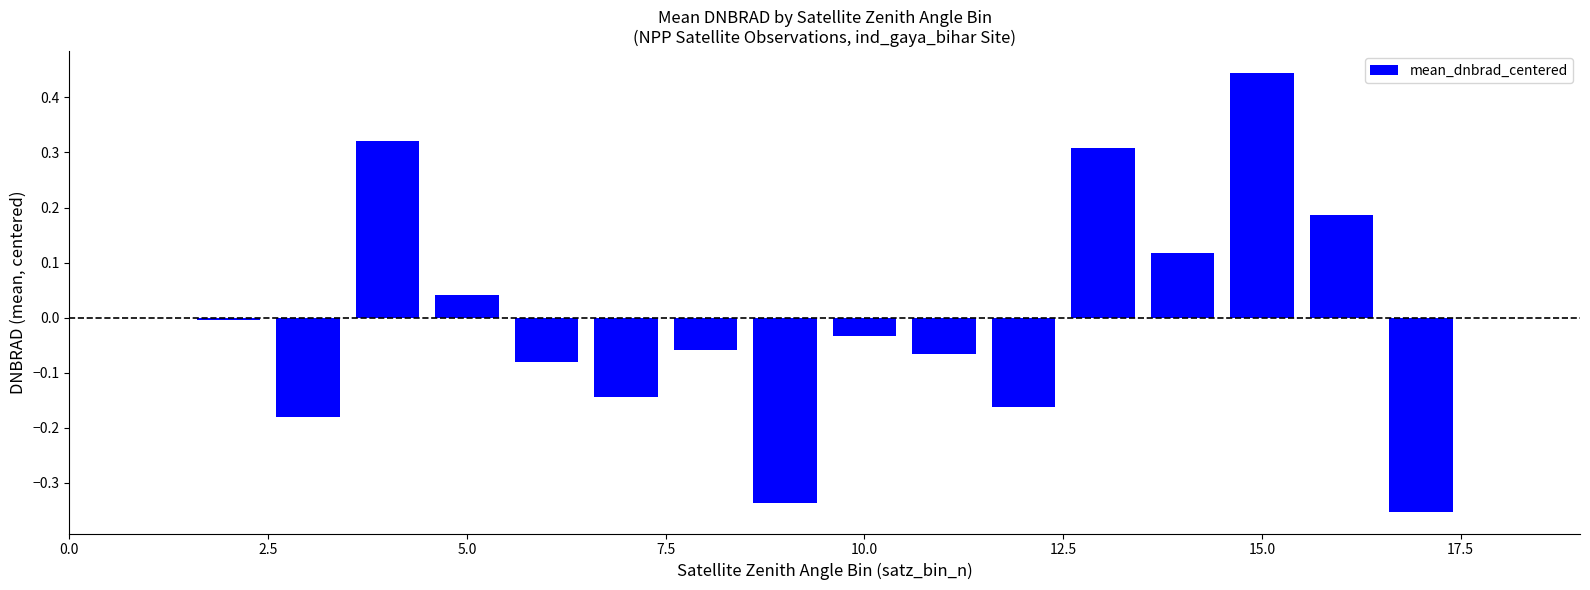

What is the difference between the second highest and minimum values?

0.7